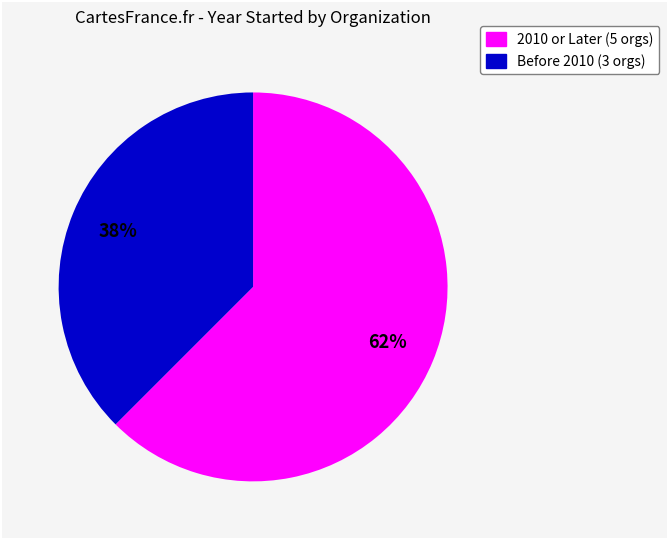

To the nearest percent, what is the average slice percentage?

50%